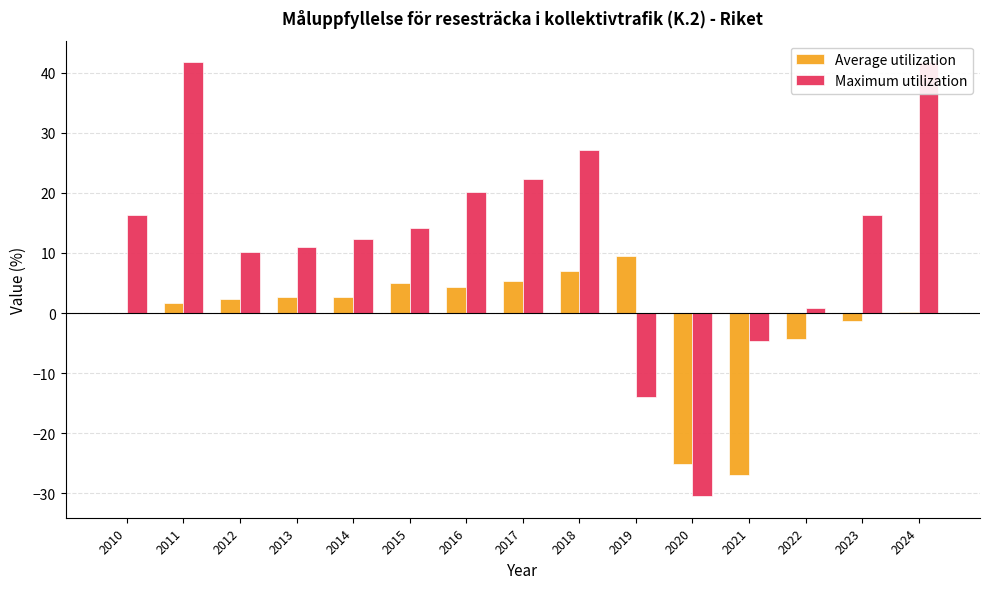

How many distinct data groups are displayed?

2